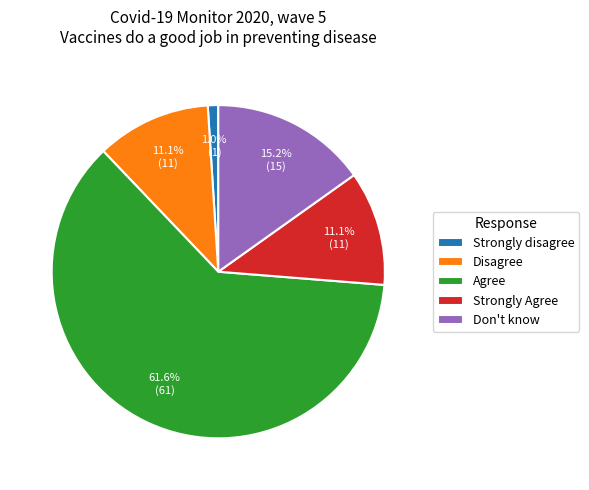

Between Don't know and Strongly Agree, which is larger?

Don't know